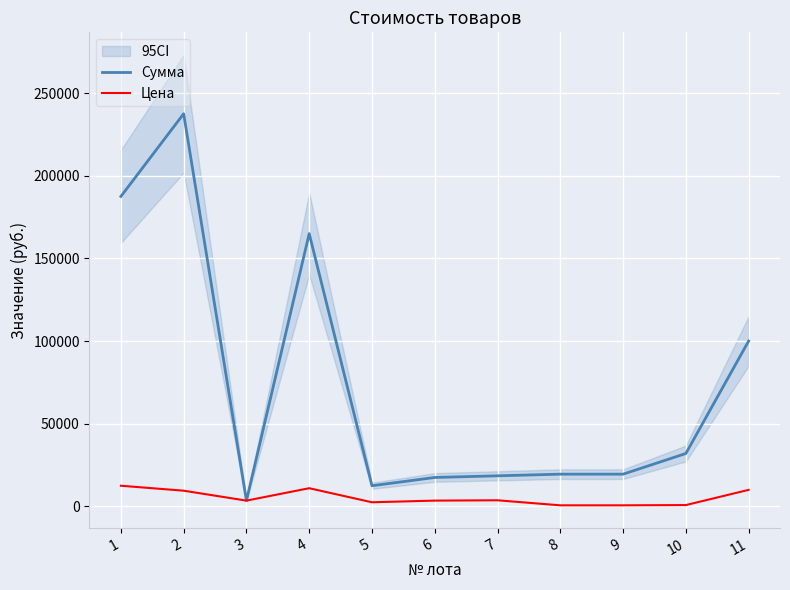

What is the value of the Сумма point at the 4th from the left?

165000